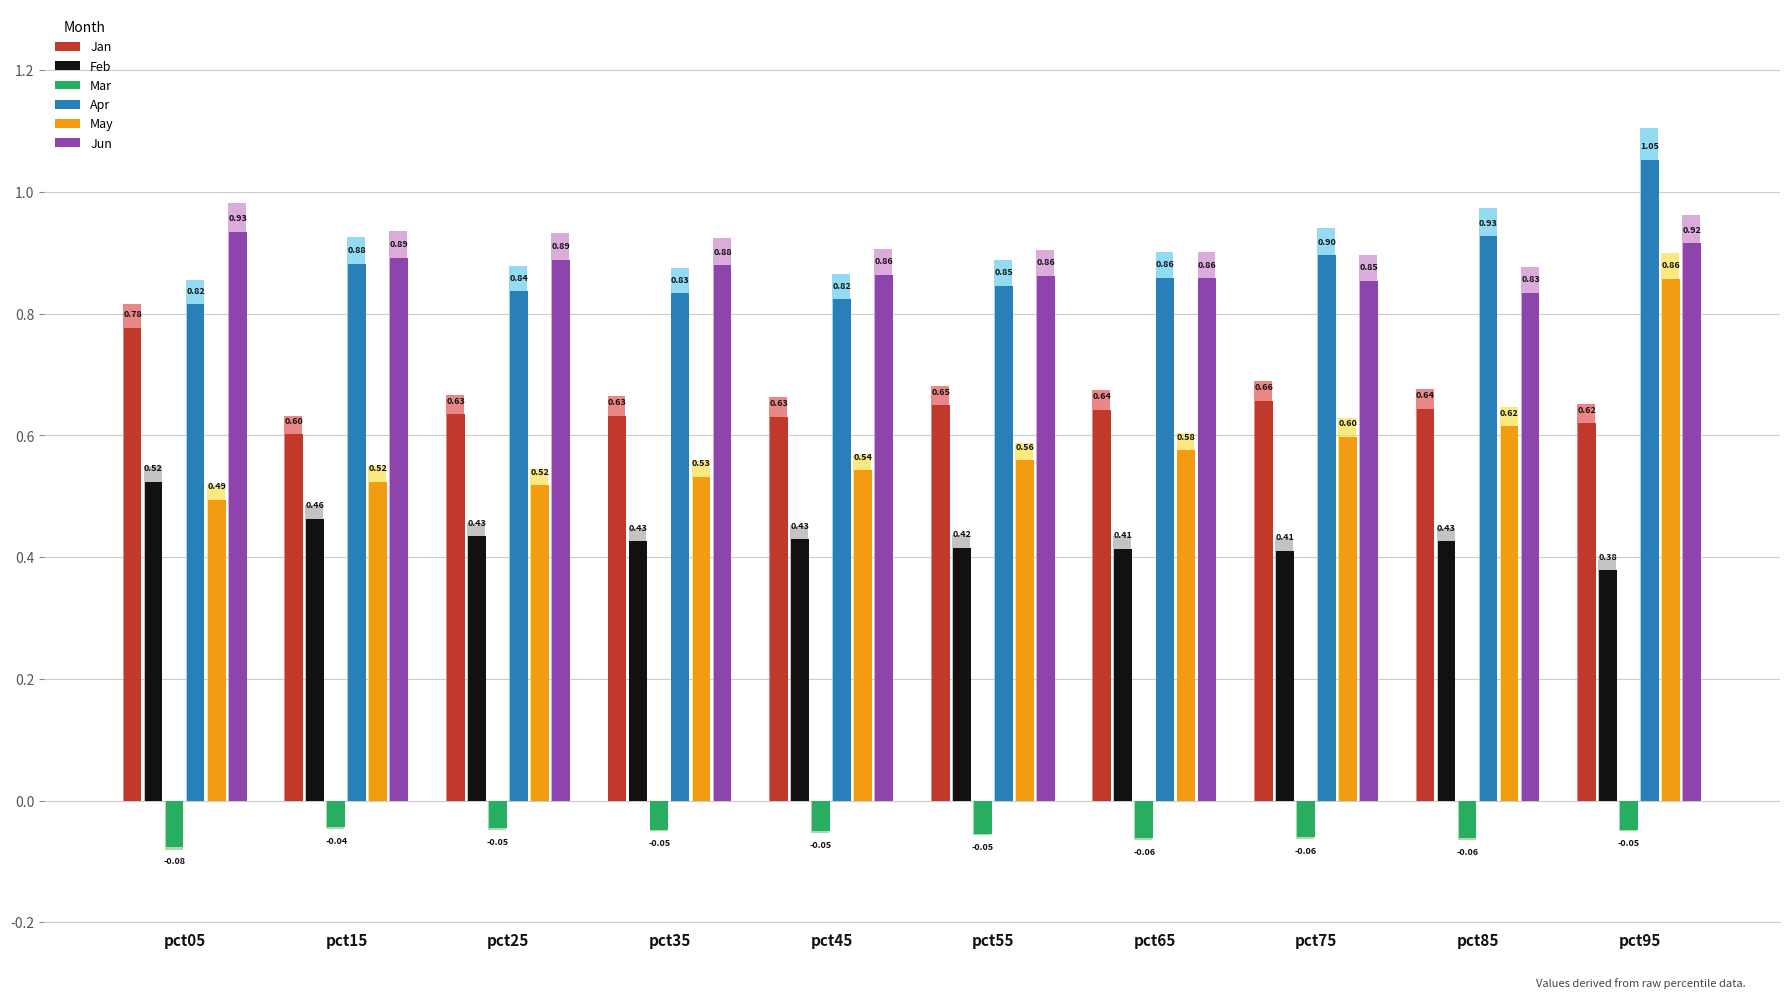

What are all the series names shown in the legend?

Jan, Feb, Mar, Apr, May, Jun